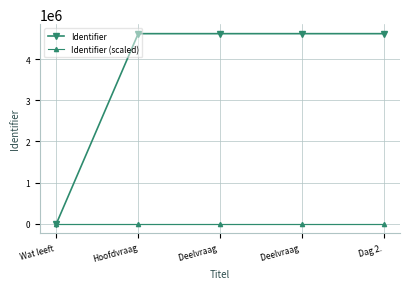

What is the label of the 5th point from the right?

Wat leeft 